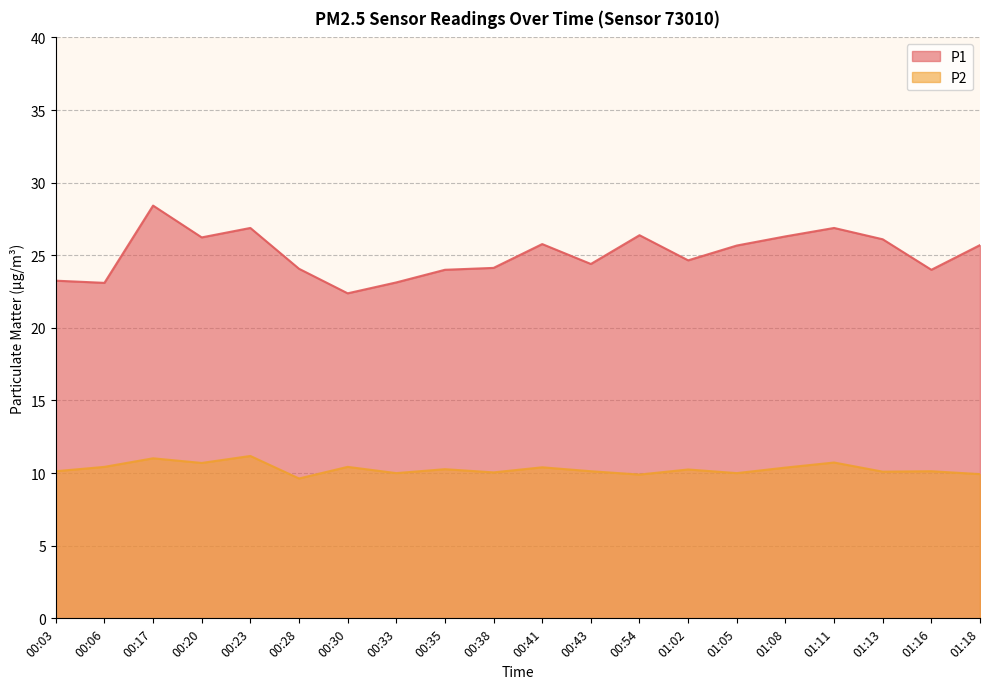

What is the value of the P2 point at the 18th from the left?

10.1